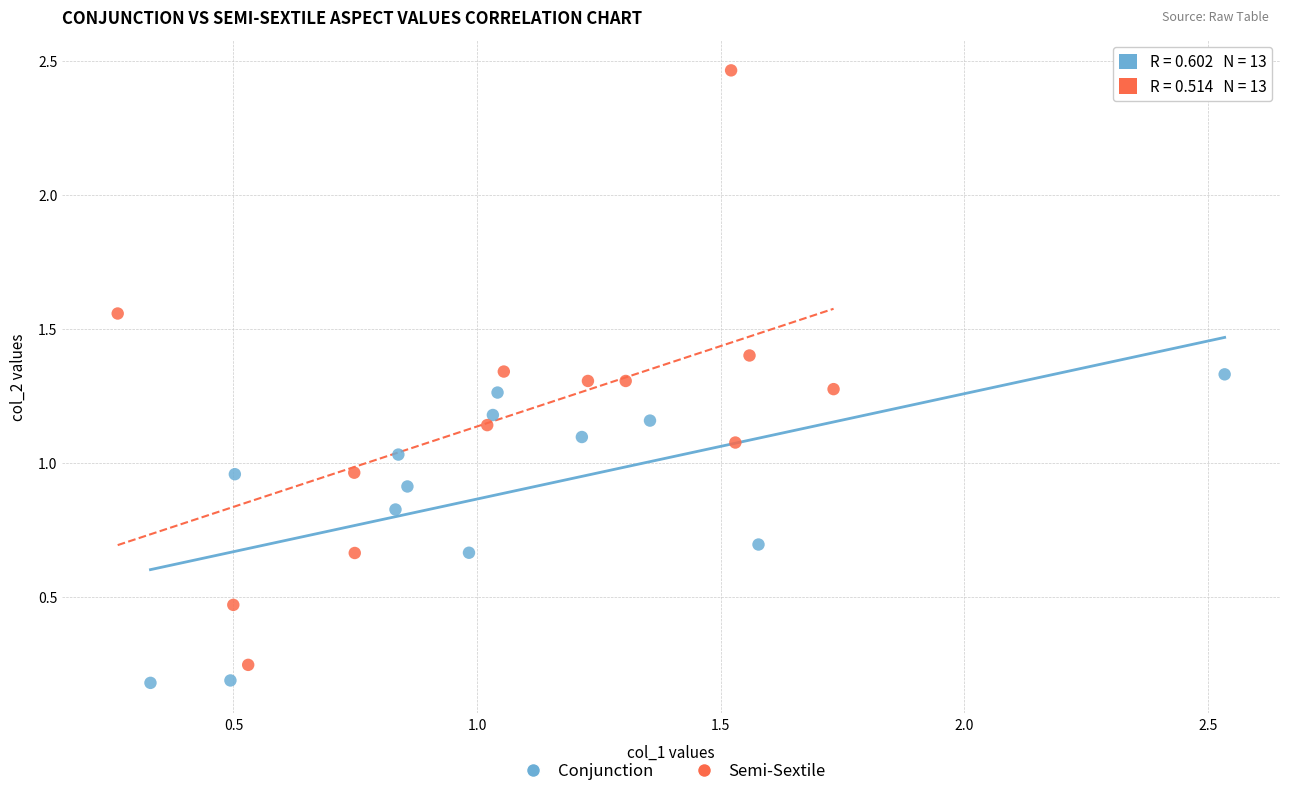

Which series has the largest Y range (max minus min)?

Semi-Sextile